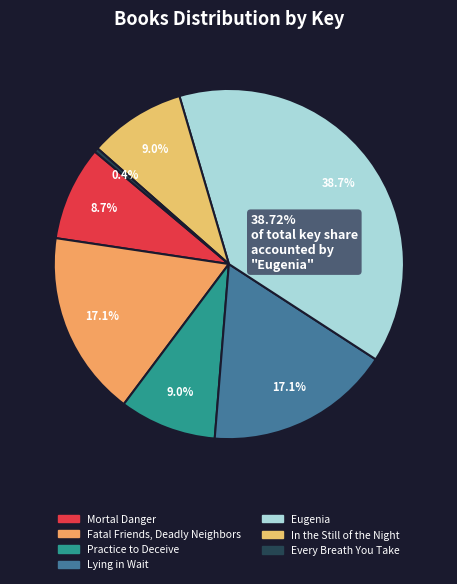

What is the smallest slice in the pie chart?

Every Breath You Take